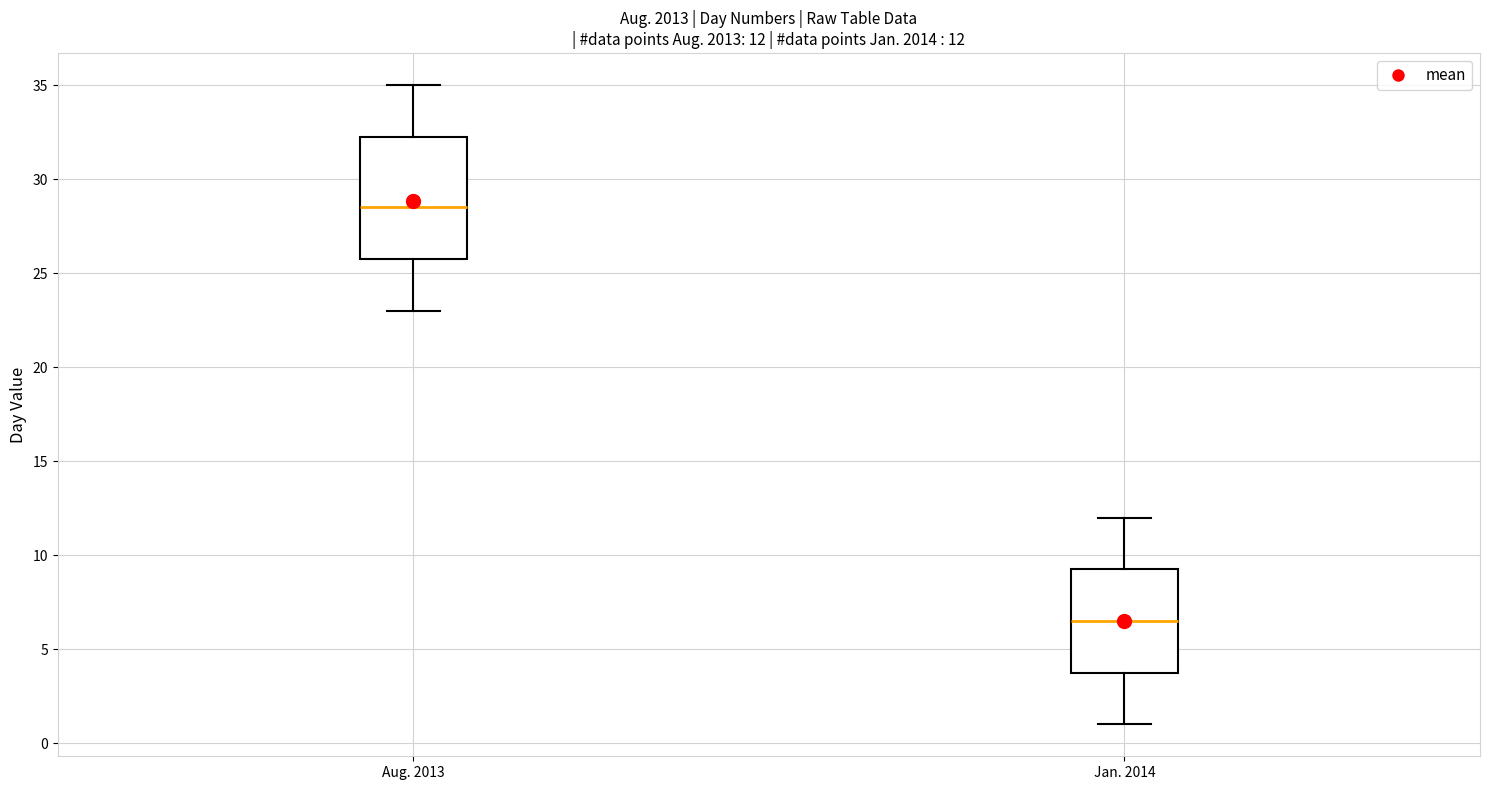

Which box is the tallest, from its lower edge to its upper edge?

Aug. 2013